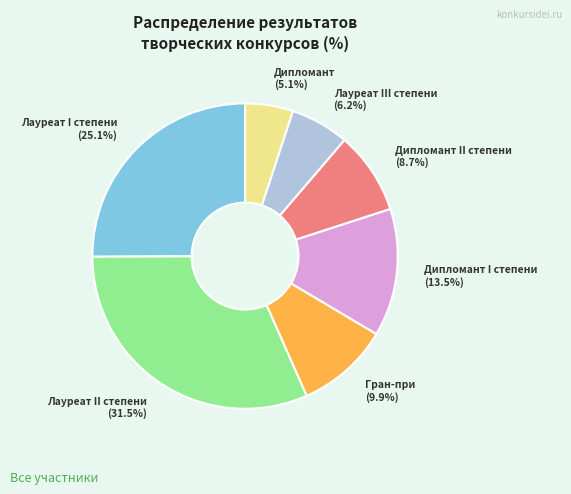

To the nearest percent, what is the average slice percentage?

14%